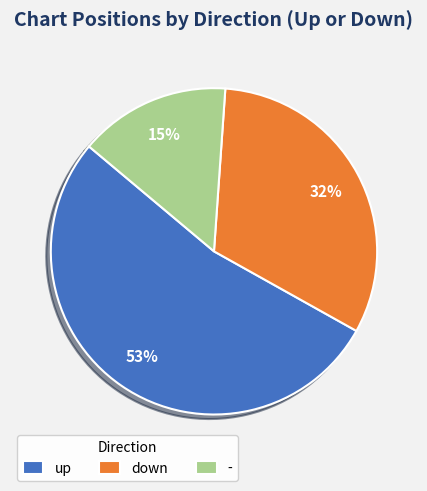

The - slice represents 15% of the pie. True or false?

True